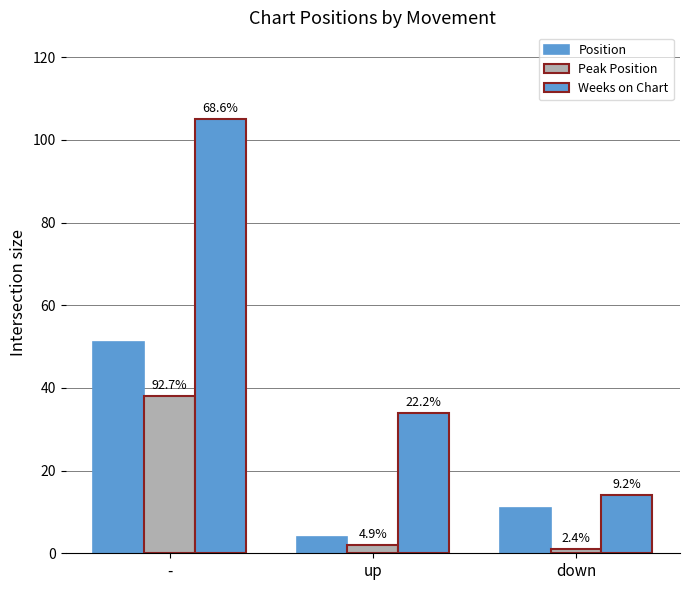

The value of Peak Position at - is 13. True or false?

False